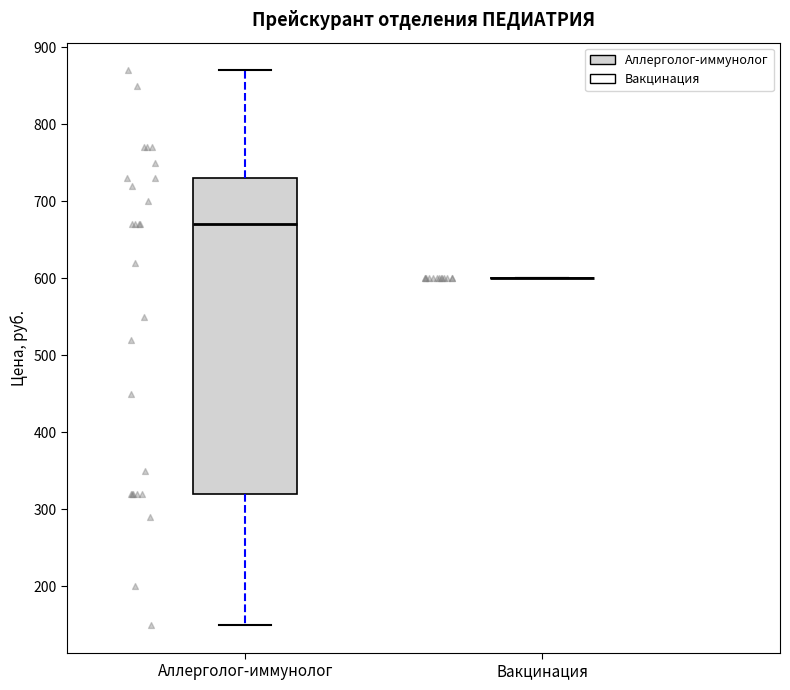

Reading left to right, transcribe this box plot: for each box, give where its median line is, the range the box spans, and where its two whiskers end, as read against the y-axis. The values are not printed on the chart, so give them approximately, as read against the axis.

Аллерголог-иммунолог: median 670, box 320 to 730, whiskers 150 to 870
Вакцинация: box collapsed to a line at 600, whiskers 600 to 600